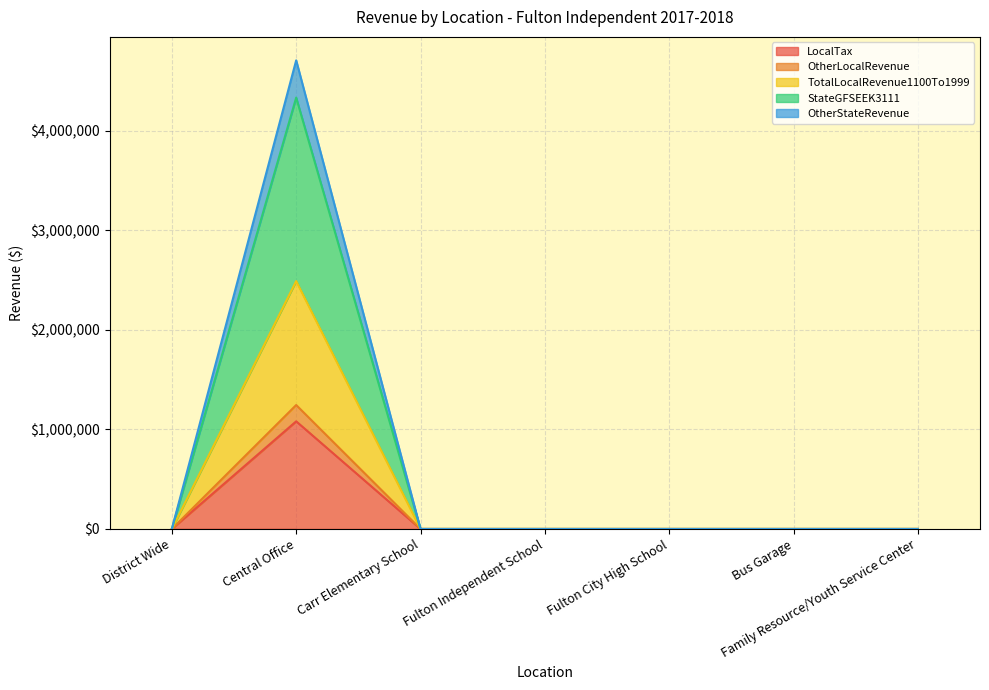

What position from the right is Fulton Independent School?

4